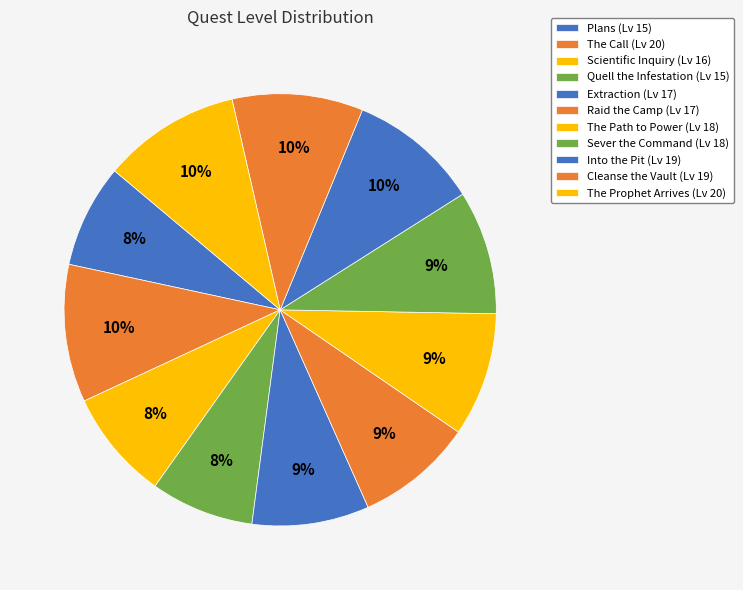

How much of the chart is everything except The Call?

89.7%